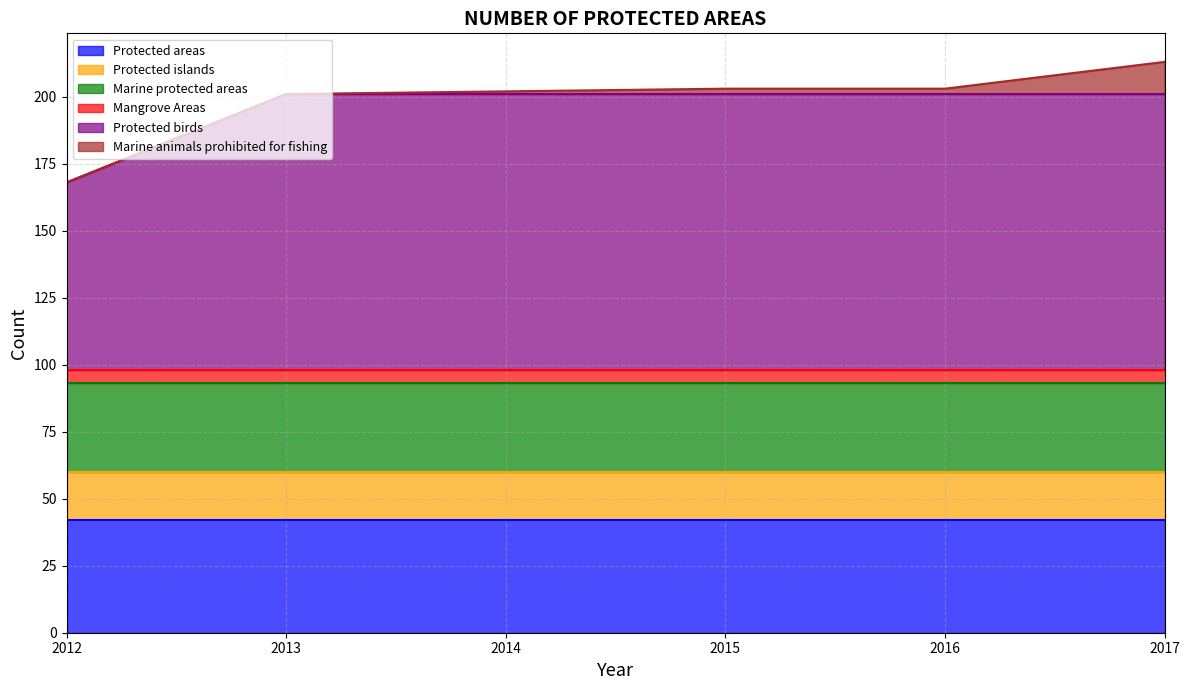

What are all the series names shown in the legend?

Protected areas, Protected islands, Marine protected areas, Mangrove Areas, Protected birds, Marine animals prohibited for fishing